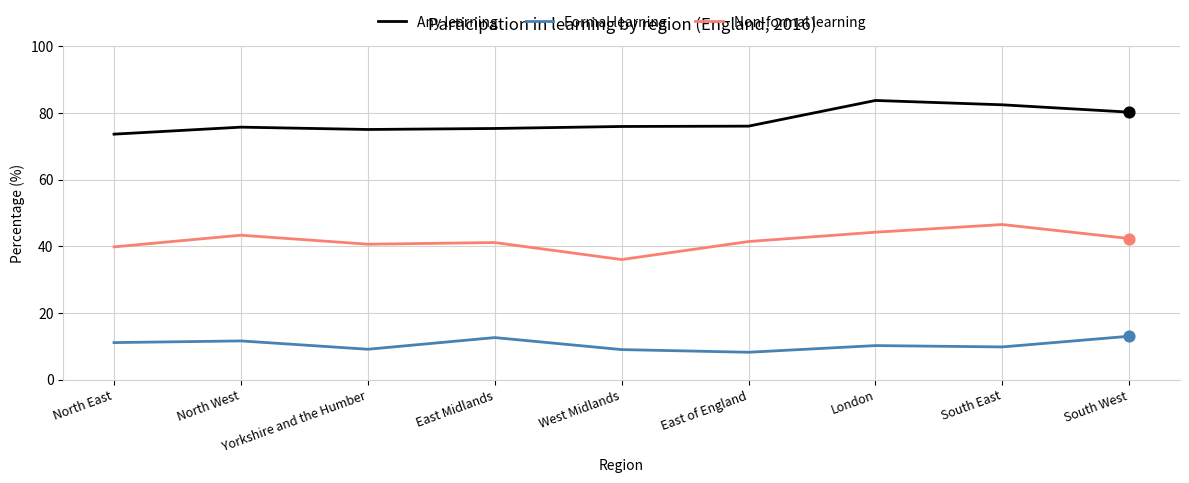

Which series has the largest total across all categories?

Any learning